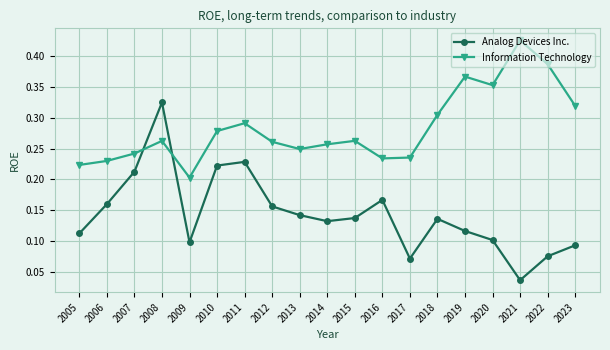

Does the chart have visible grid lines?

Yes